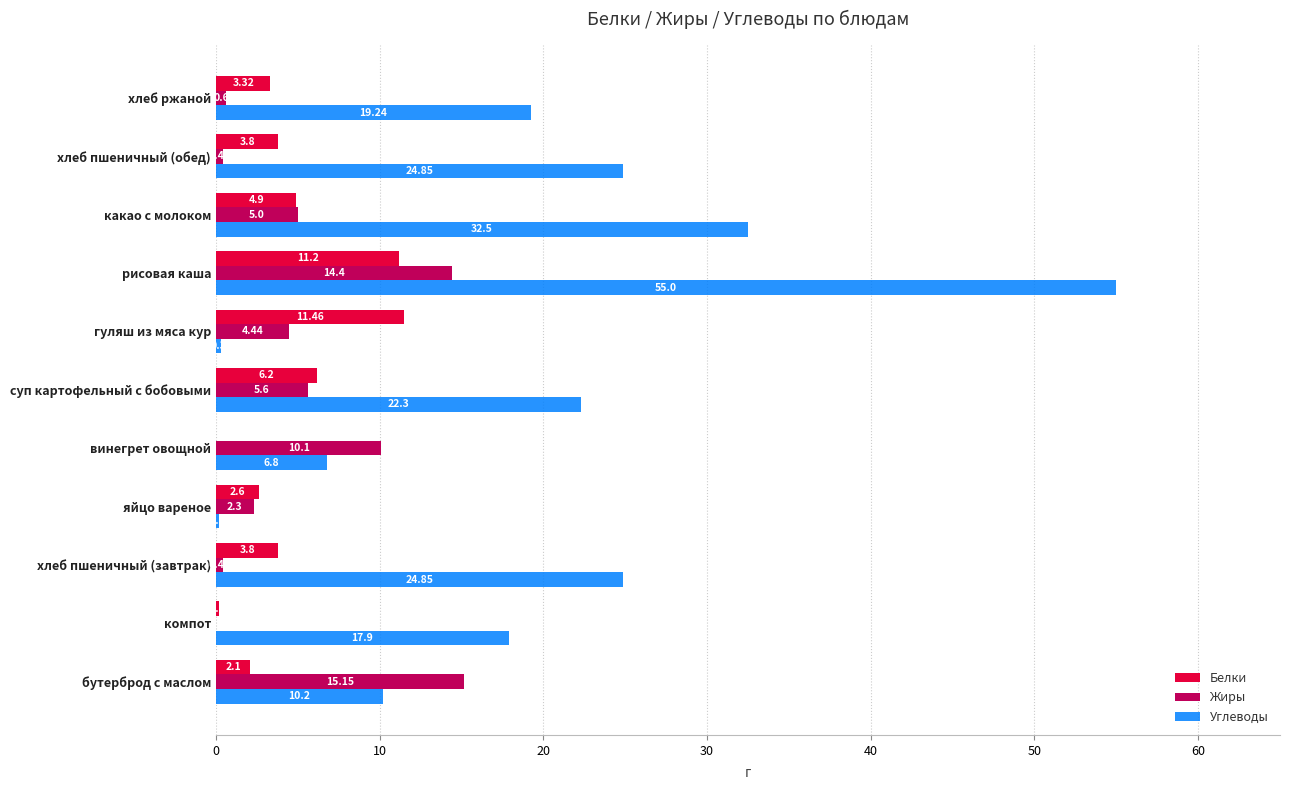

Between бутерброд с маслом and винегрет овощной, which series saw the biggest shift?

Жиры